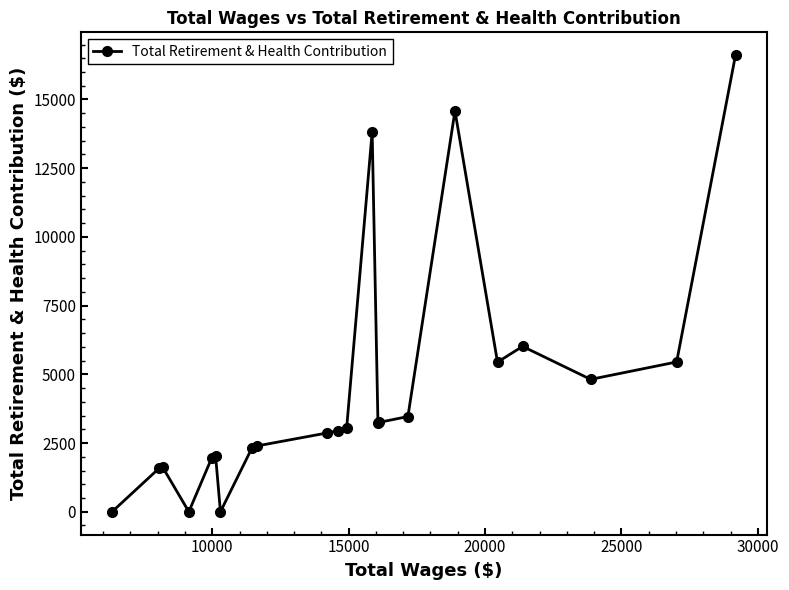

True or false: the data has more than 1 interior local peaks.

True